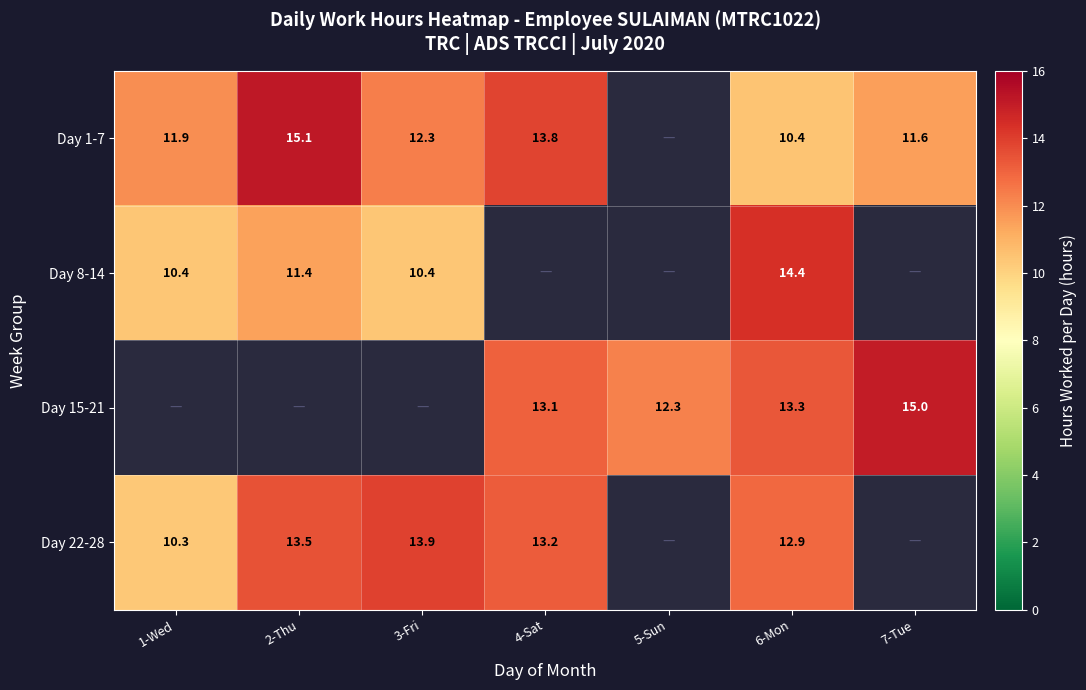

Is the value of Day 22-28 at 1-Wed greater than the value of Day 1-7 at 3-Fri?

No